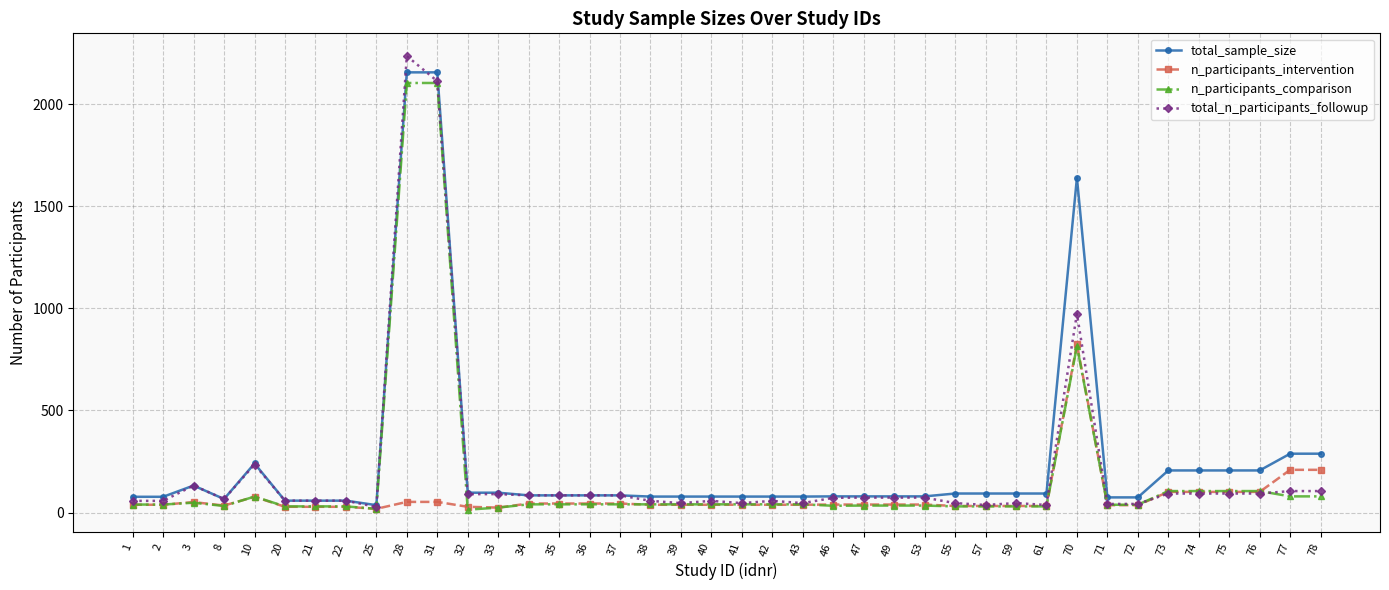

At which label is total_sample_size closest to 1095?

70